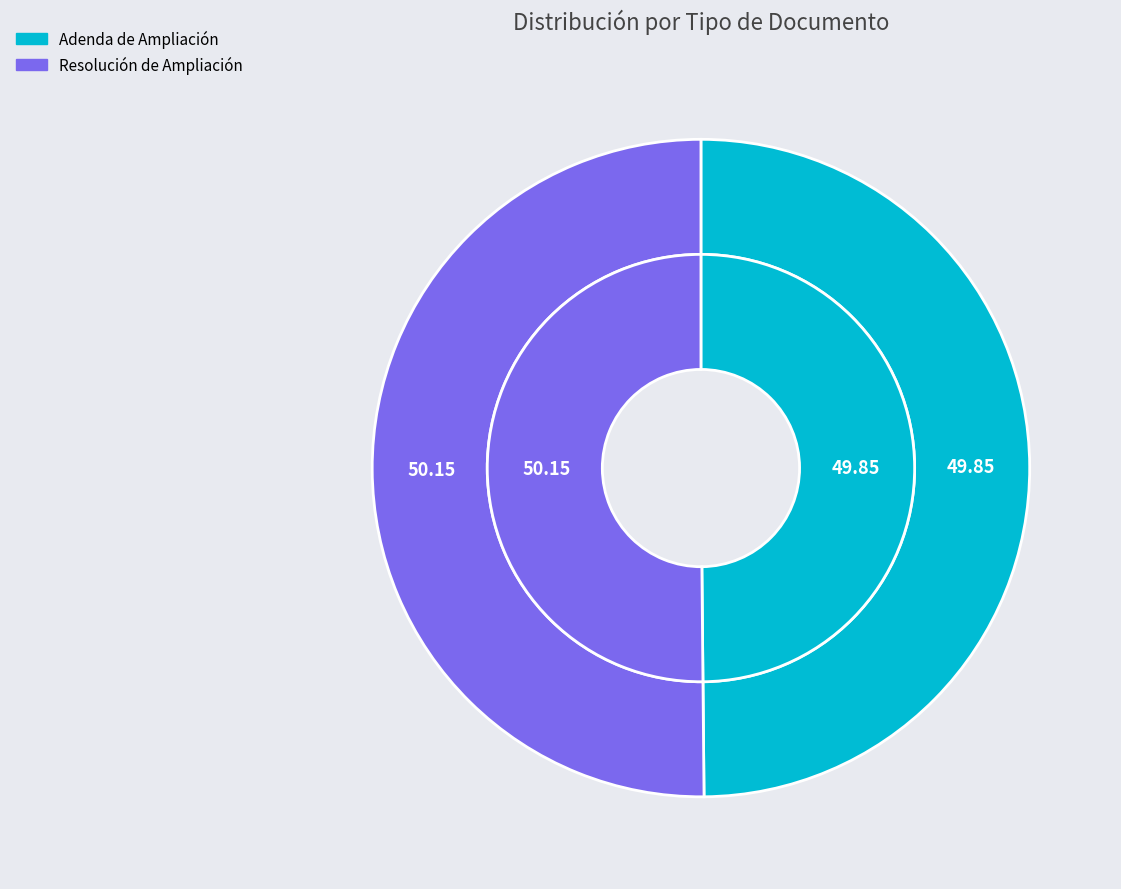

Rank the categories by value from highest to lowest.

Resolución de Ampliación, Adenda de Ampliación